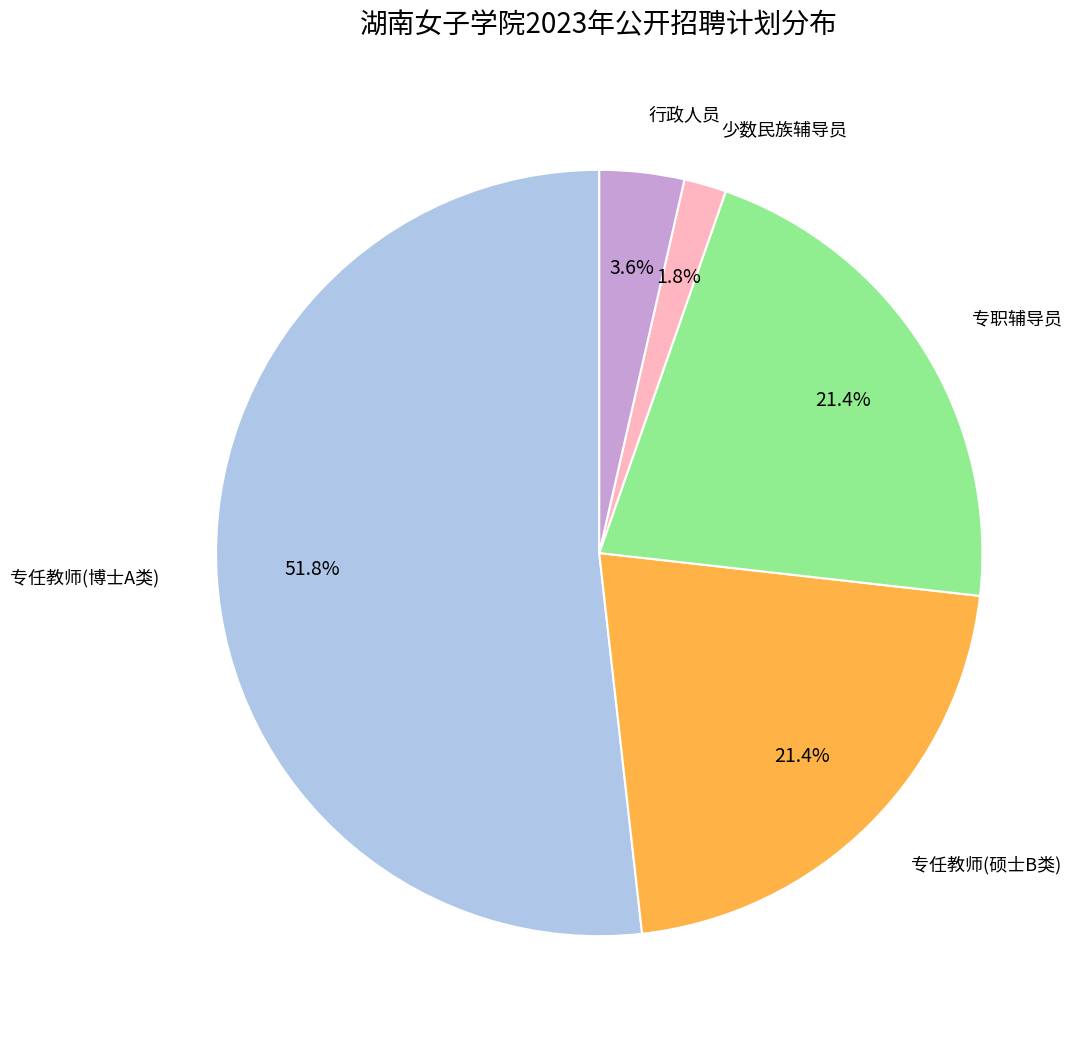

Is there any slice that represents more than half of the pie?

Yes